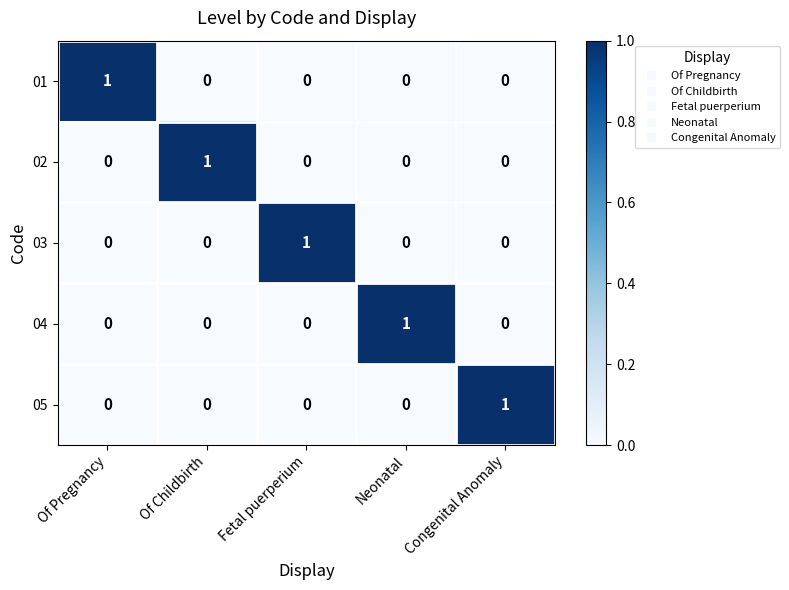

Which category has the highest value in the 01 series?

Of Pregnancy